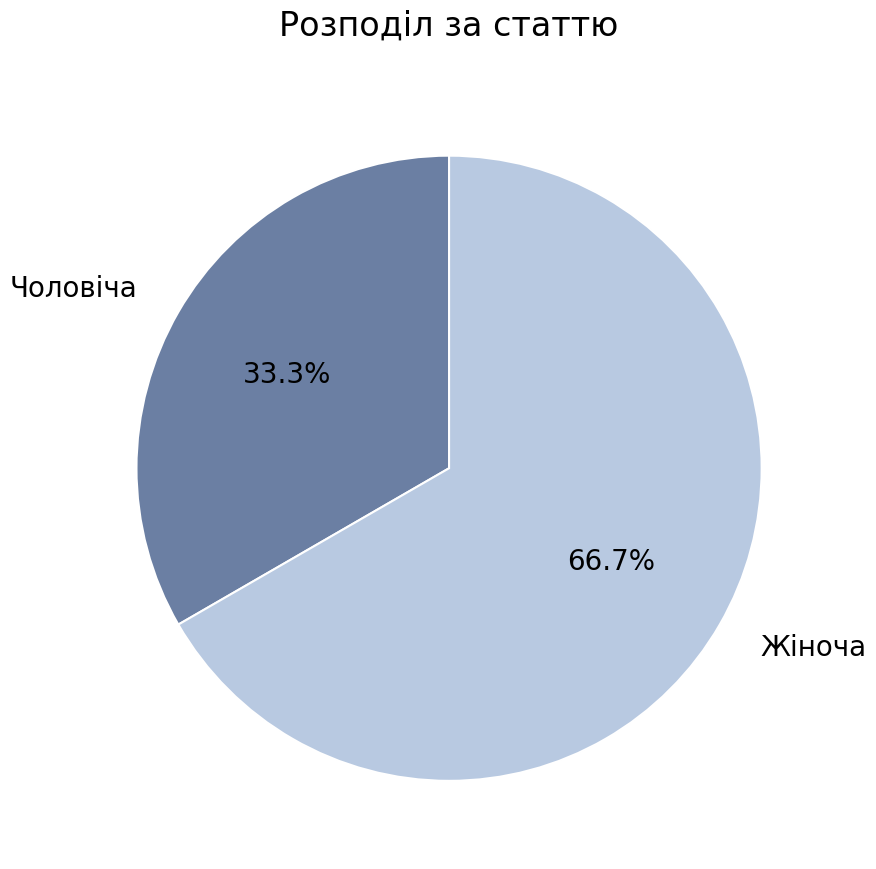

To the nearest percent, what is the difference between the largest and smallest slice percentages?

33%